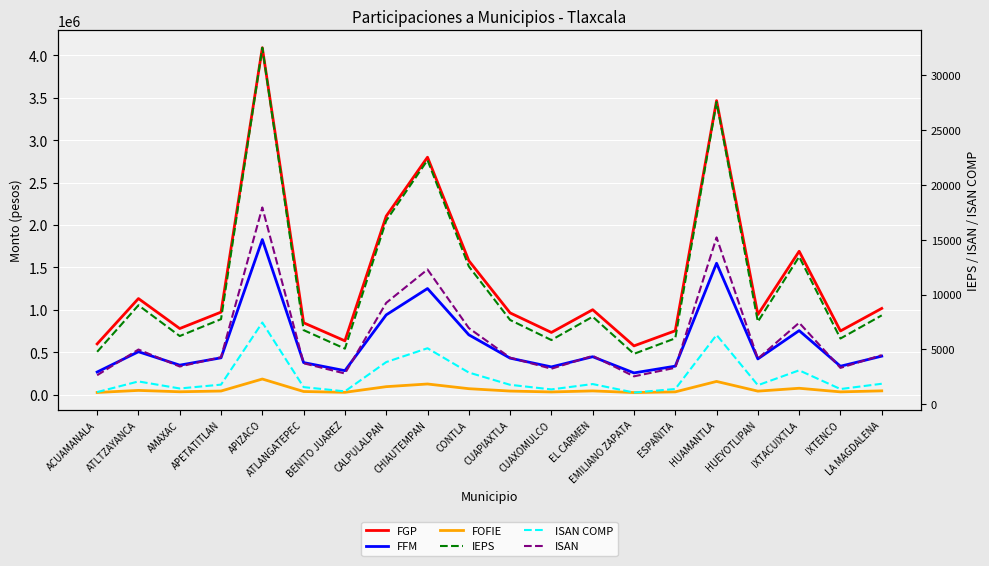

What is the value of the FGP point at the 19th from the left?

752136.7